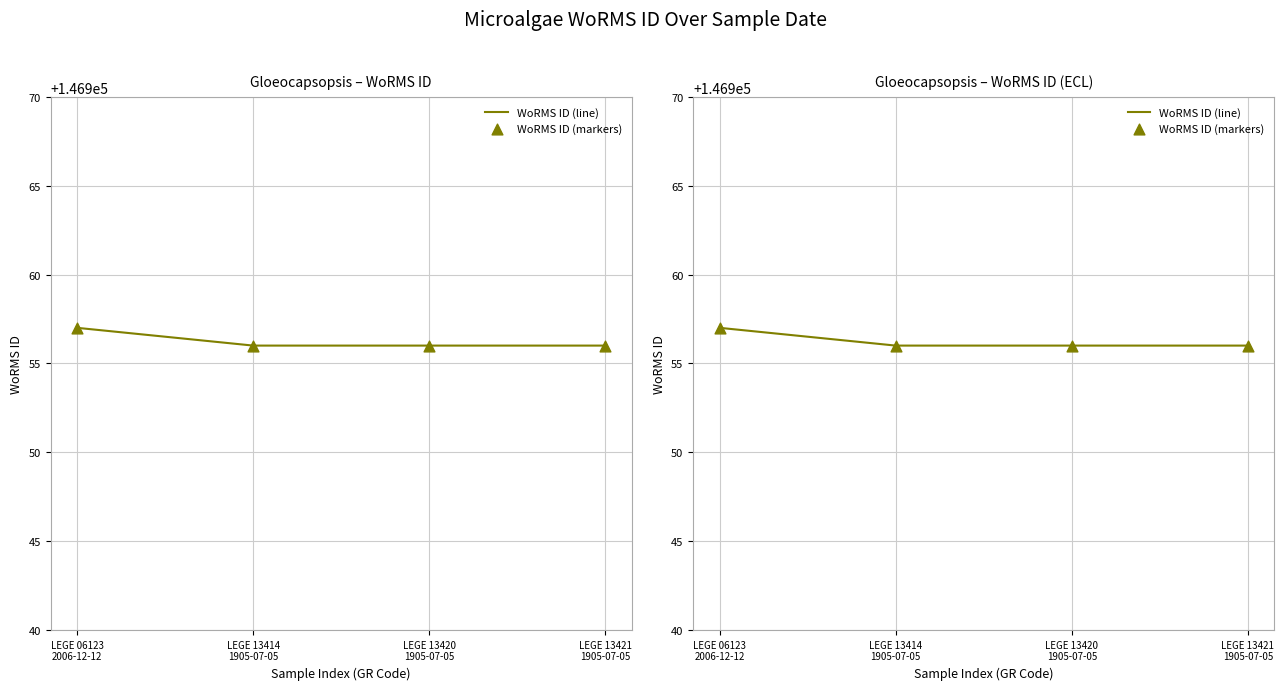

At how many categories does at least one series exceed 146956?

1